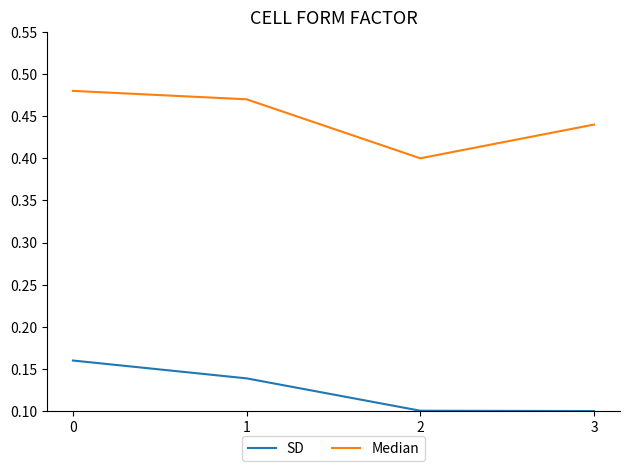

True or false: Median has more than 2 interior local peaks.

False